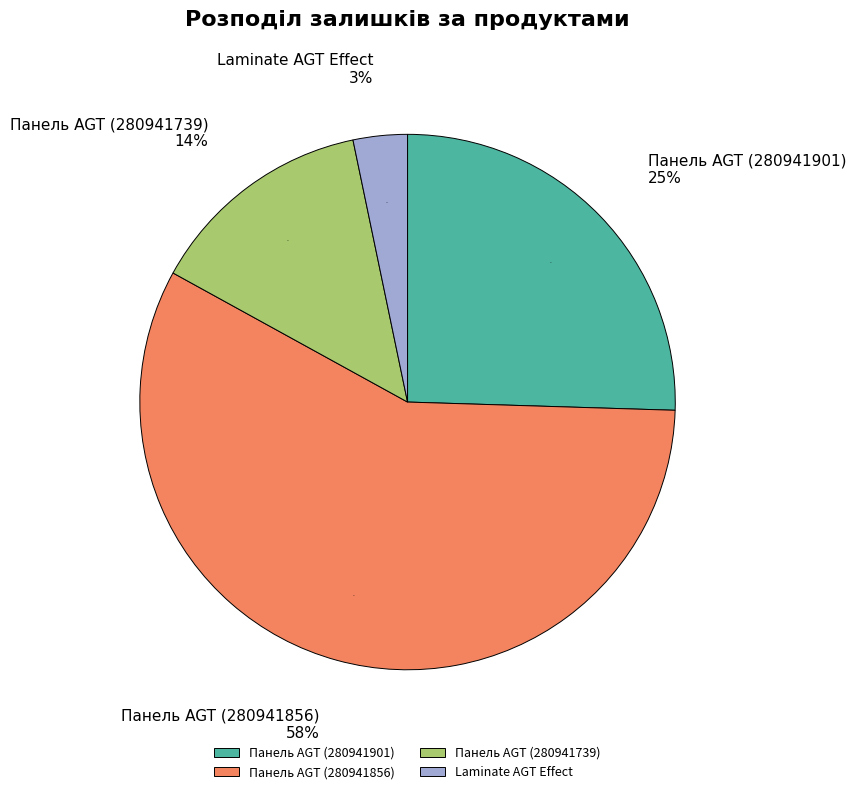

To the nearest percent, what percentage of the pie is Панель AGT (280941739)?

14%